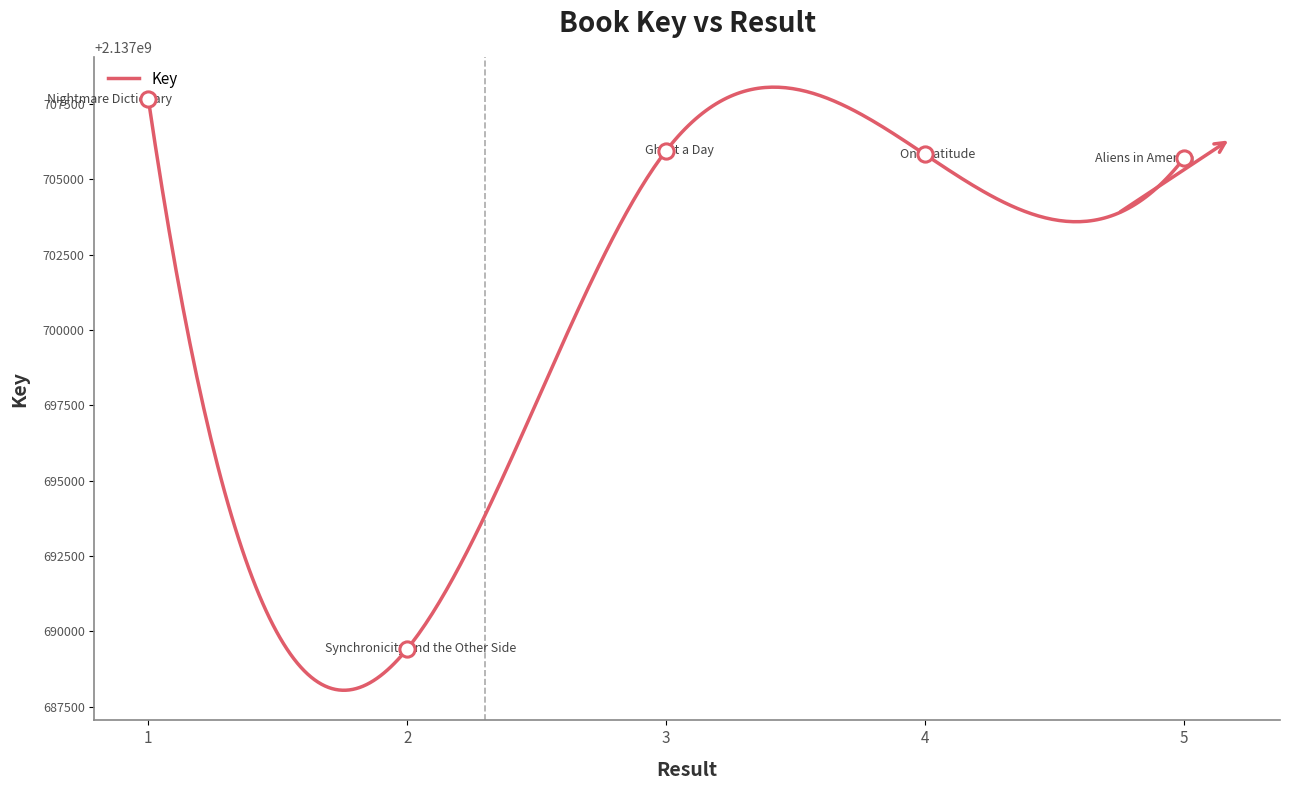

What is the change in value from 1 to 3?

-1702